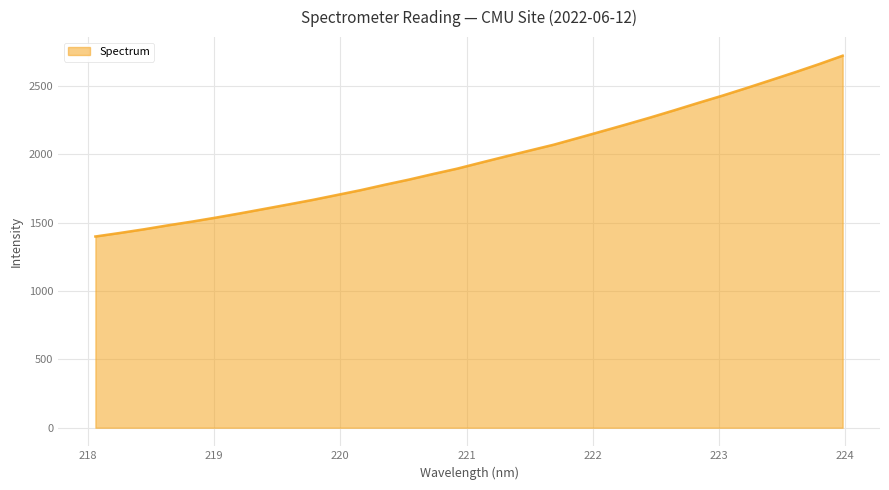

What is the minimum value shown in the chart?

1398.8